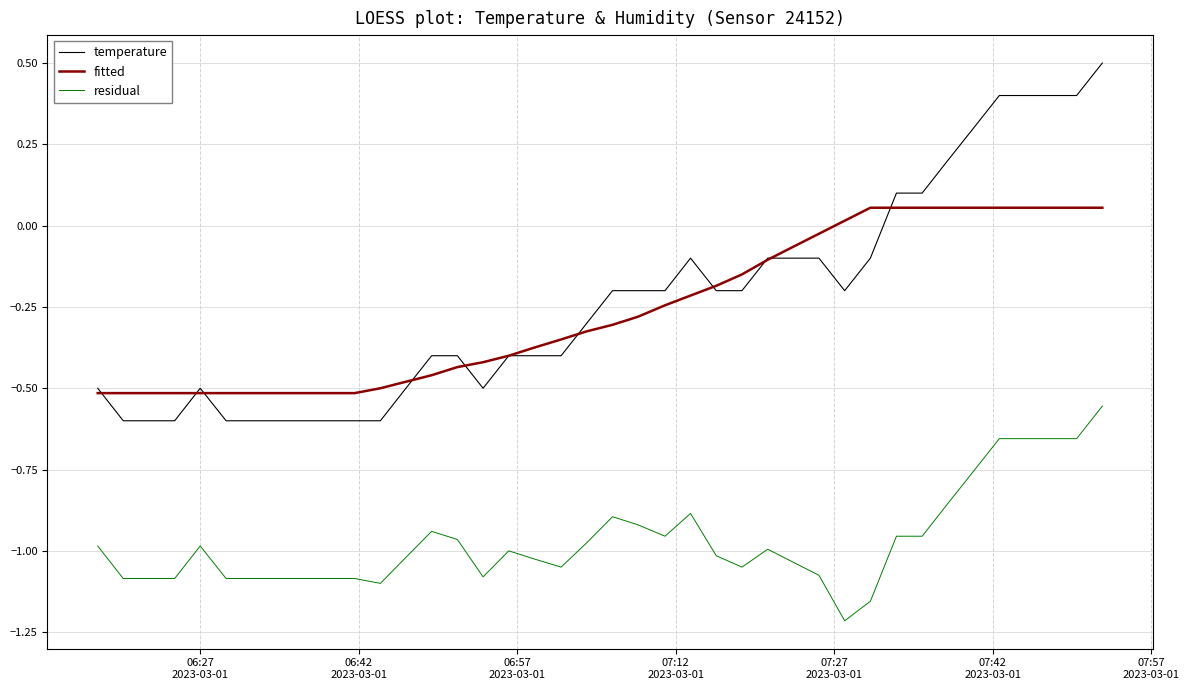

Rank the series by their maximum value, from highest to lowest.

temperature, fitted, residual